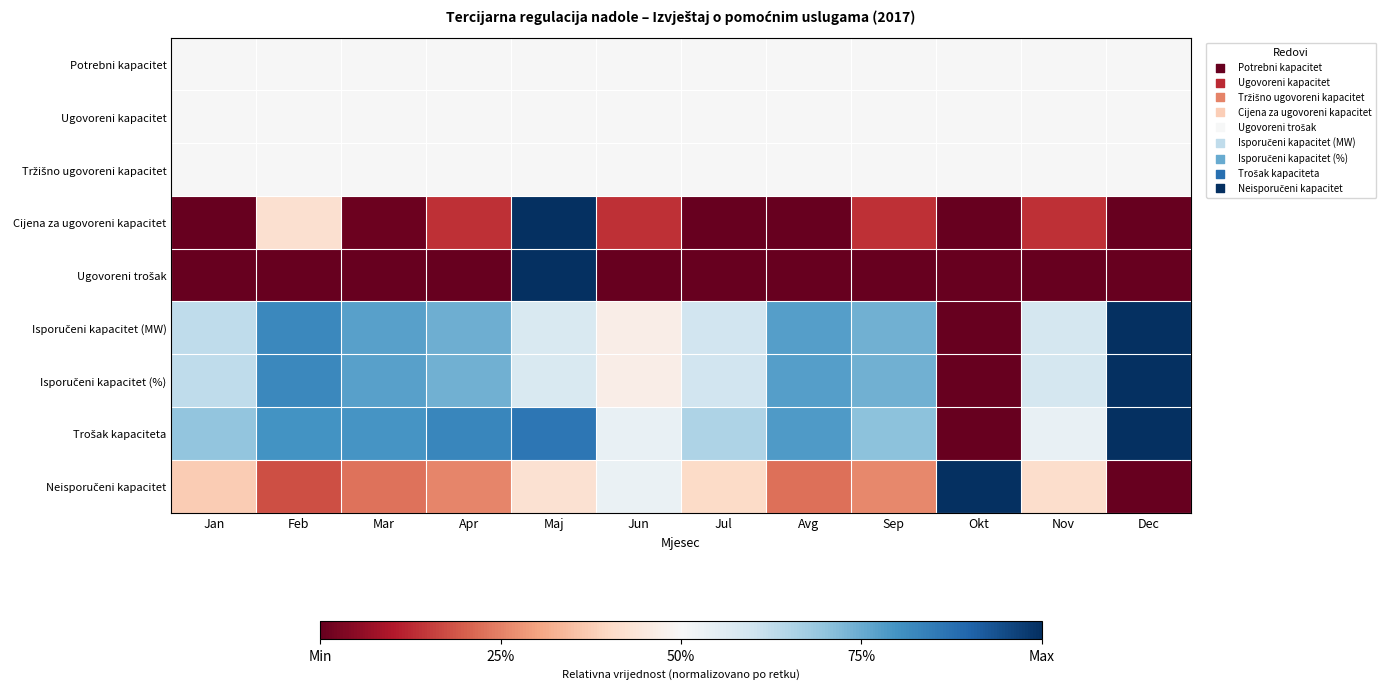

At how many categories does at least one series exceed 0?

12